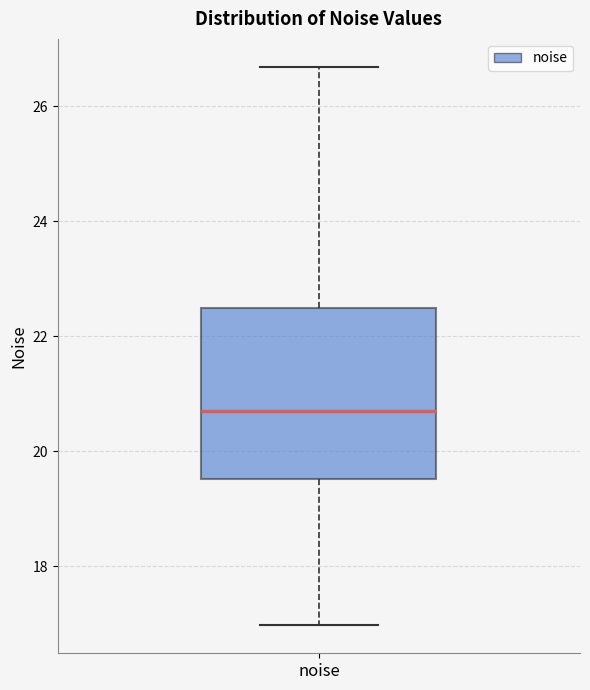

Read this box plot against the y-axis: the position of the median line, the range covered by the box, and the ends of both whiskers. The values are not printed on the chart, so give them approximately, as read against the axis.

median 20.6, box 19.6 to 22.4, whiskers 17.0 to 26.6